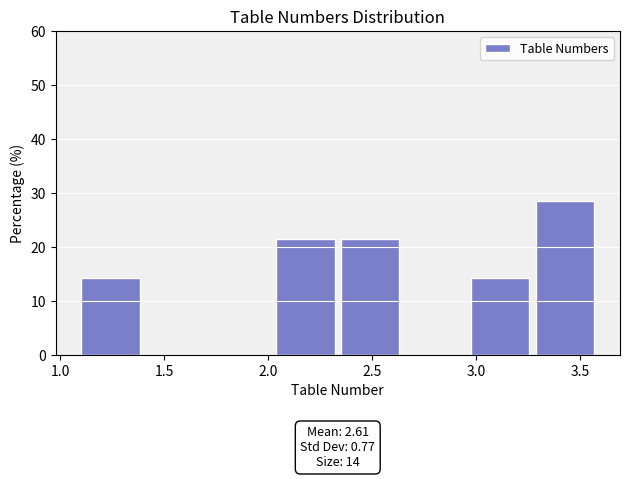

Over which range of the x-axis is the bar tallest?

3.30 to 3.60